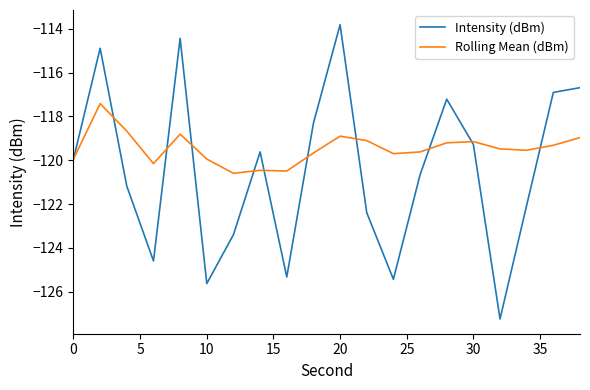

List the series in order of their overall mean, lowest first.

Intensity (dBm), Rolling Mean (dBm)